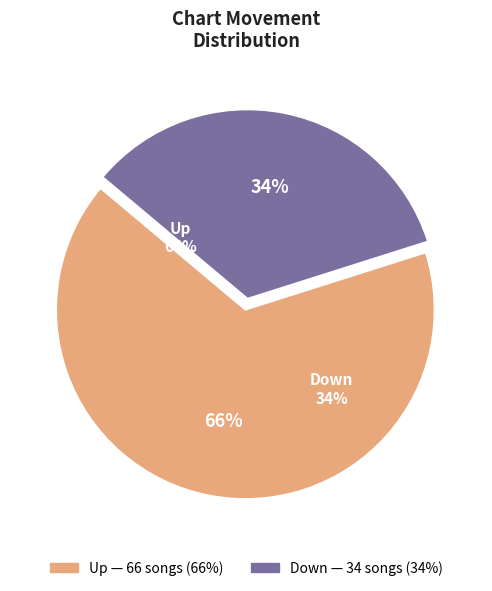

Which slice is the largest?

up